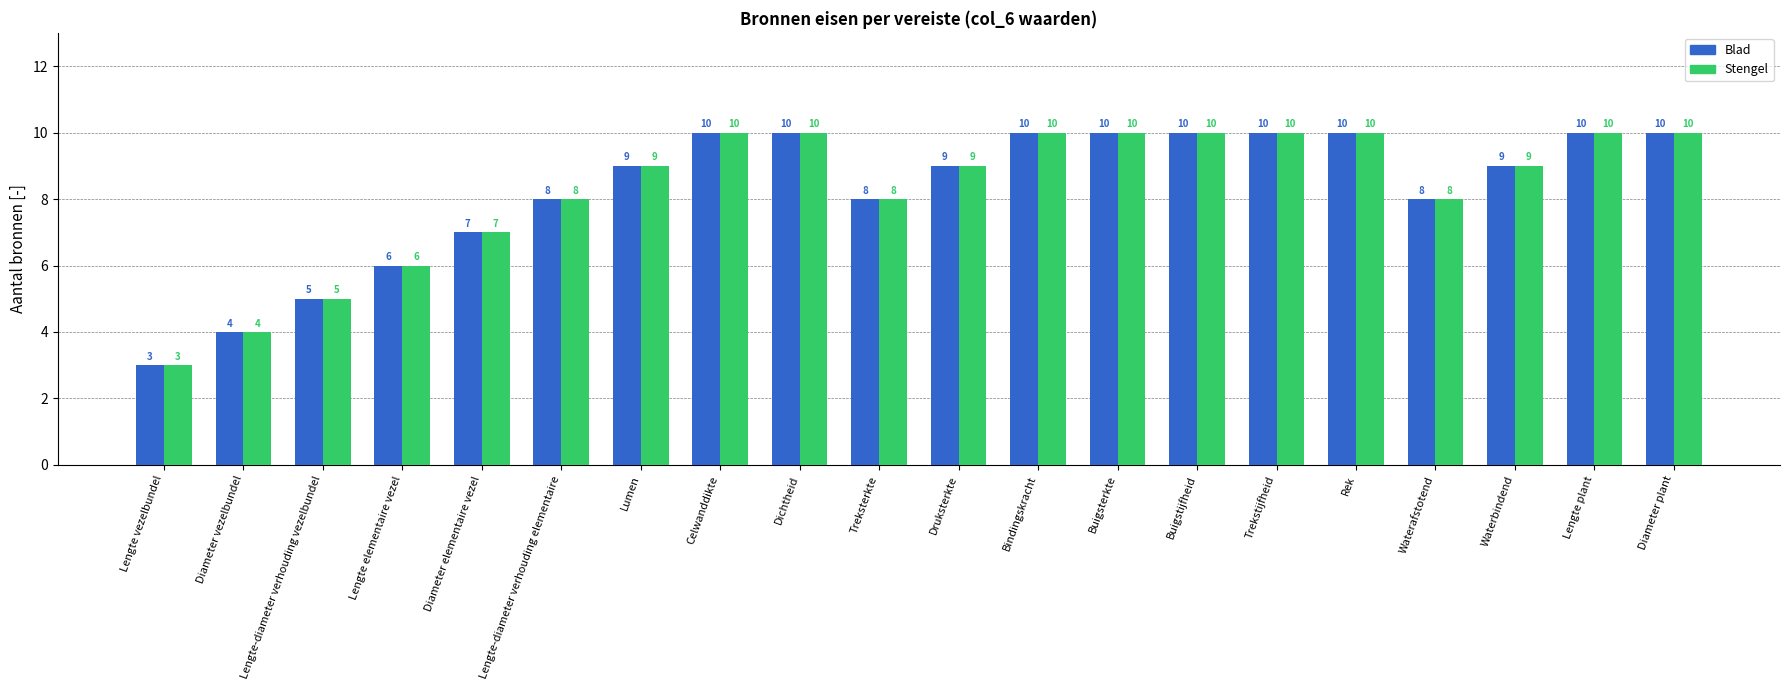

The Stengel series shows 5 at Lengte vezelbundel. True or false?

False